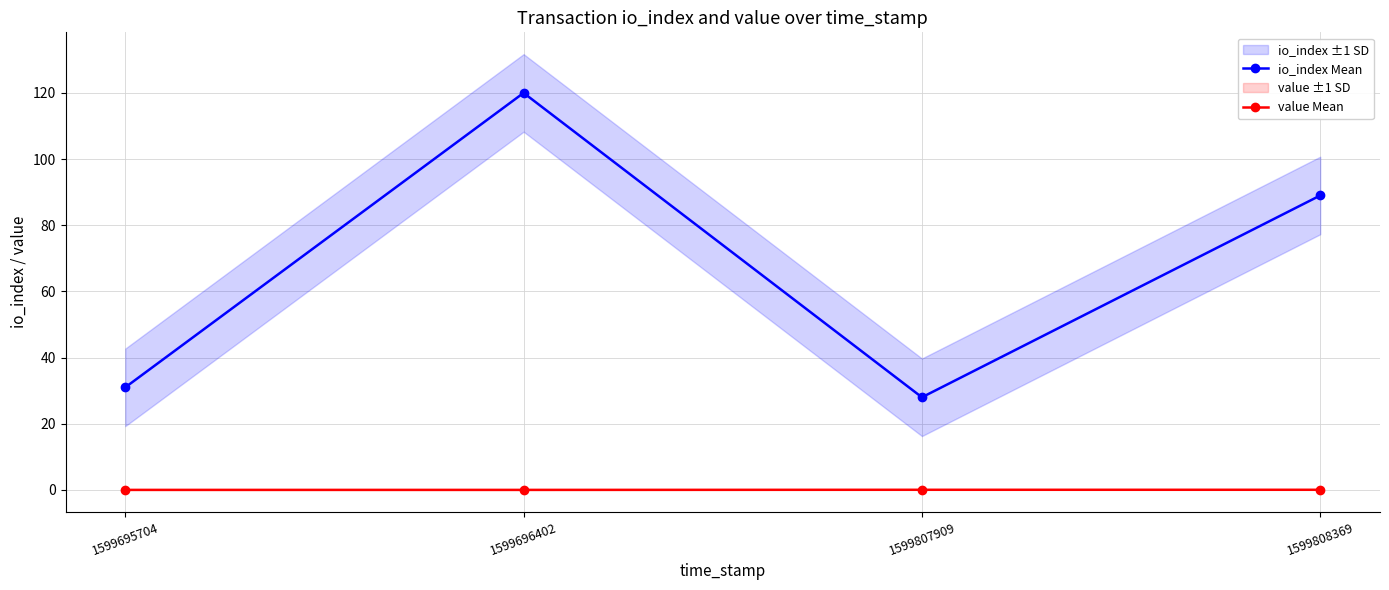

At which category is the sum across all series the highest?

1599696402